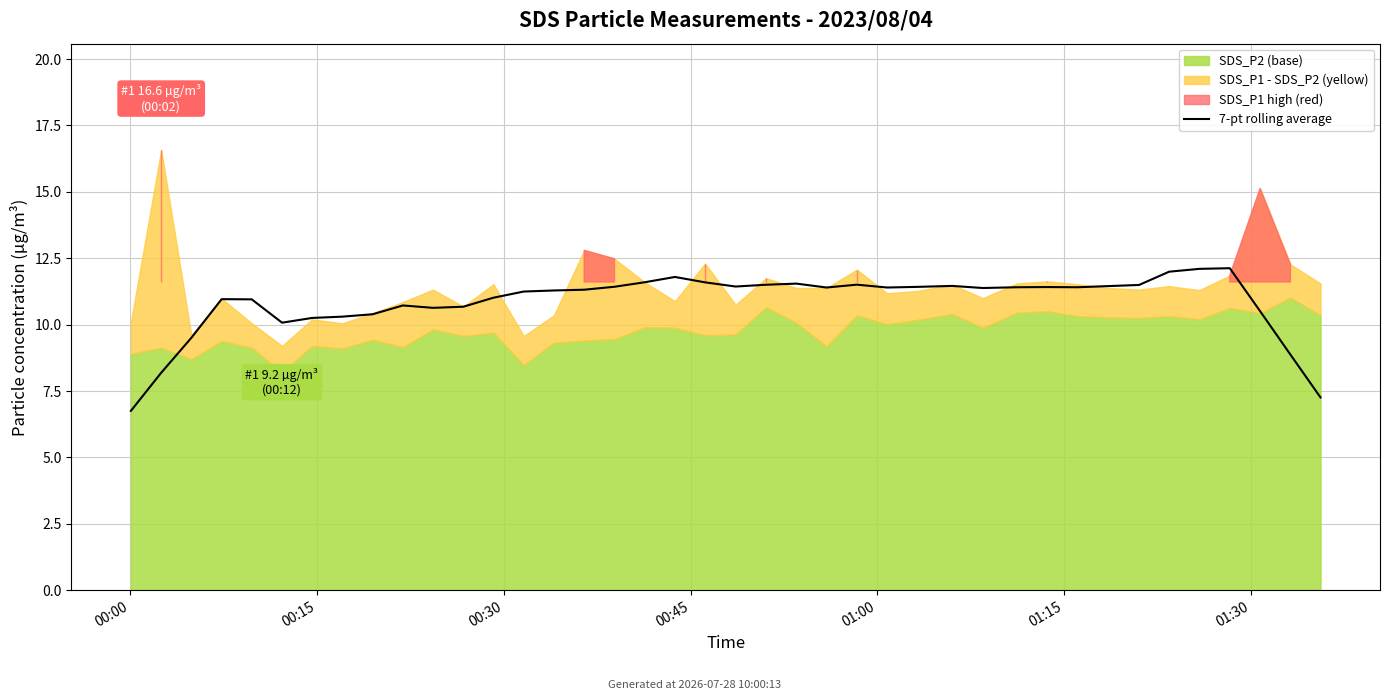

What is the difference between the maximum and second lowest values?

4.9